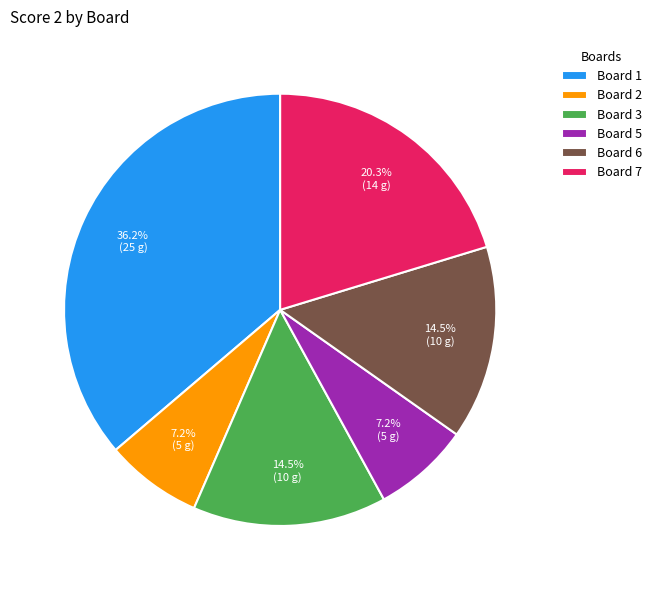

The Board 6 slice represents 2% of the pie. True or false?

False